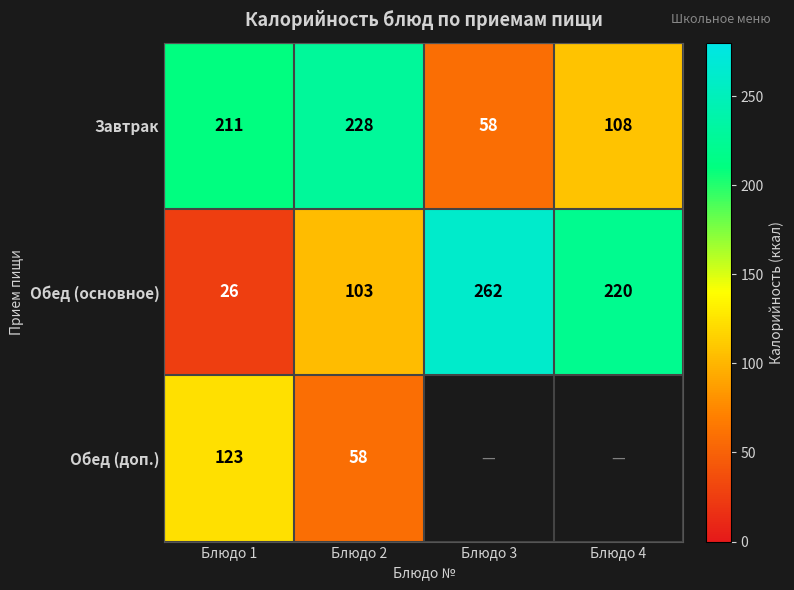

At which category does the chart reach its minimum across all series?

Блюдо 1